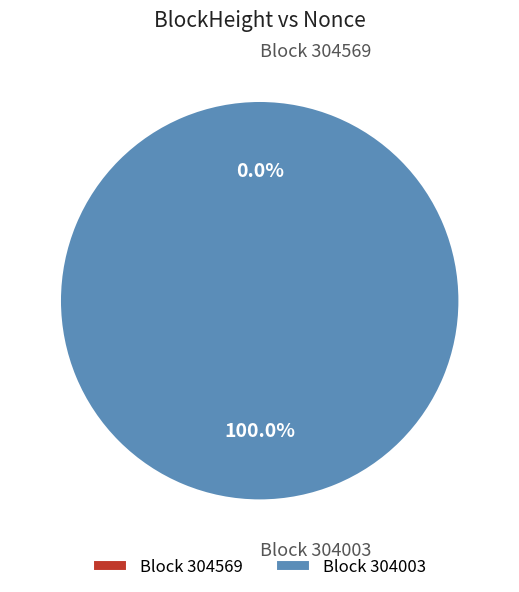

What is the total percentage of 304569 and 304003?

100.0%